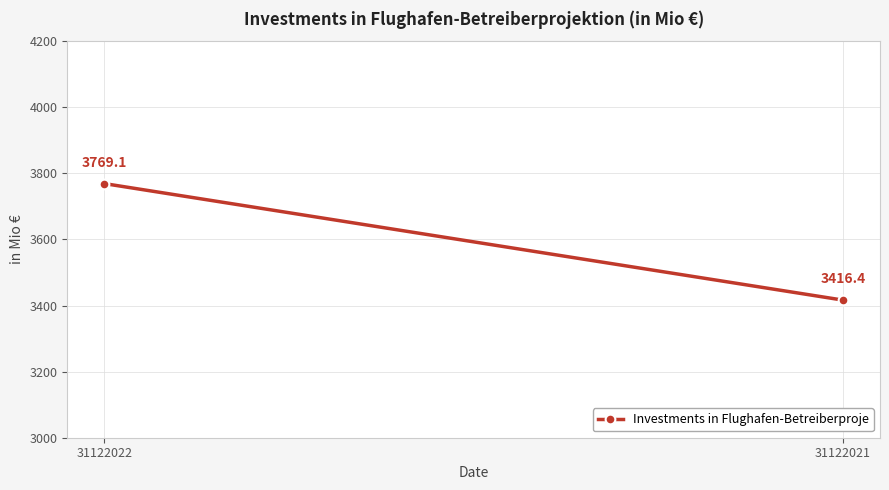

Rank the categories by value from lowest to highest.

31122021, 31122022